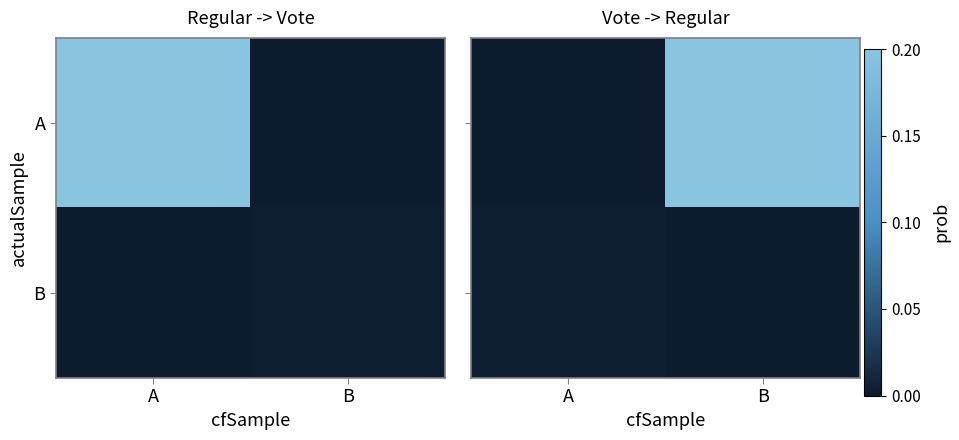

Is the value of B at B greater than the value of A at B?

No